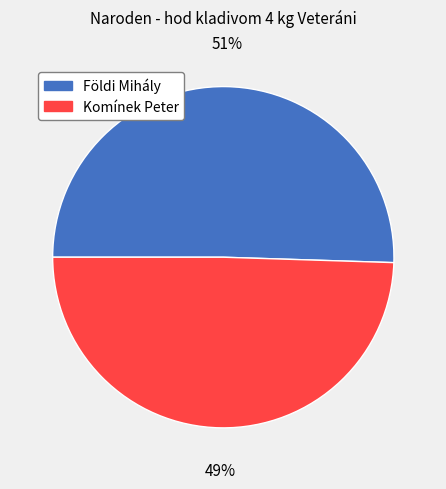

Do Földi Mihály and Komínek Peter together represent more than half of the pie?

Yes